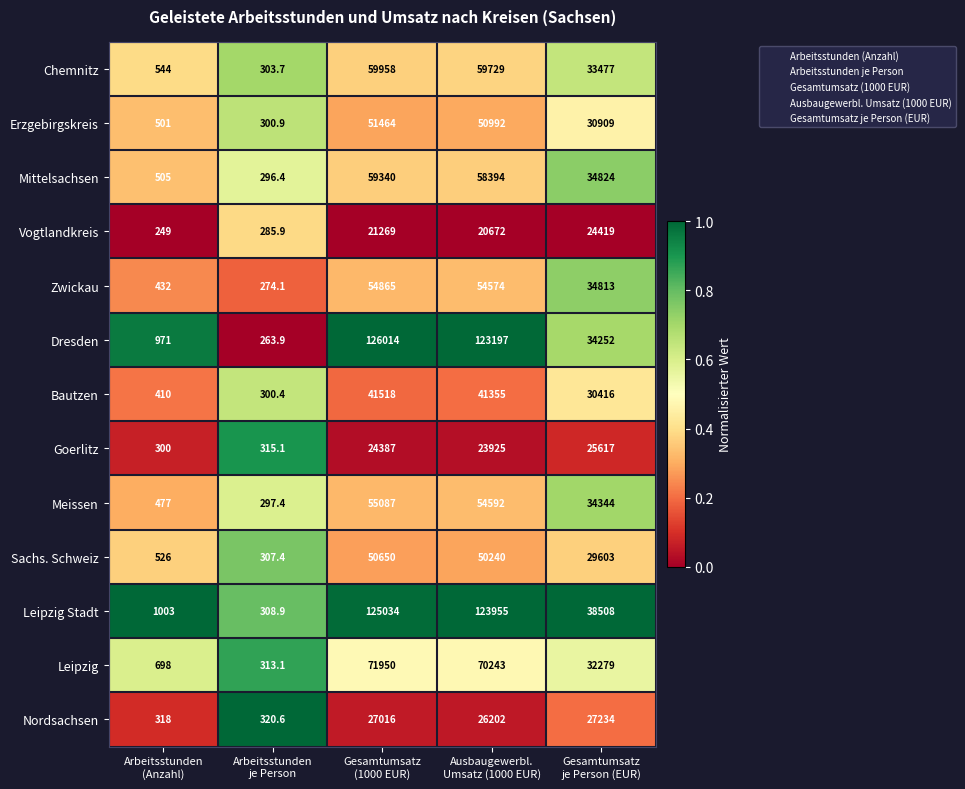

Which series changed the most between Arbeitsstunden
(Anzahl) and Gesamtumsatz
je Person (EUR)?

Leipzig Stadt